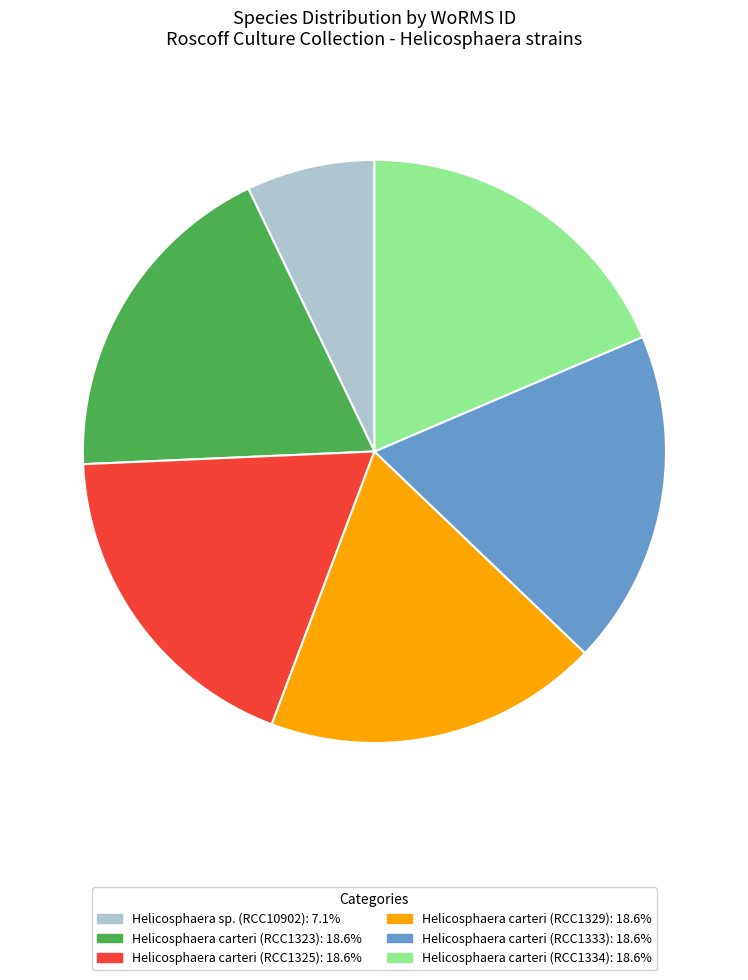

Is Helicosphaera carteri (RCC1323) the majority of the pie?

No